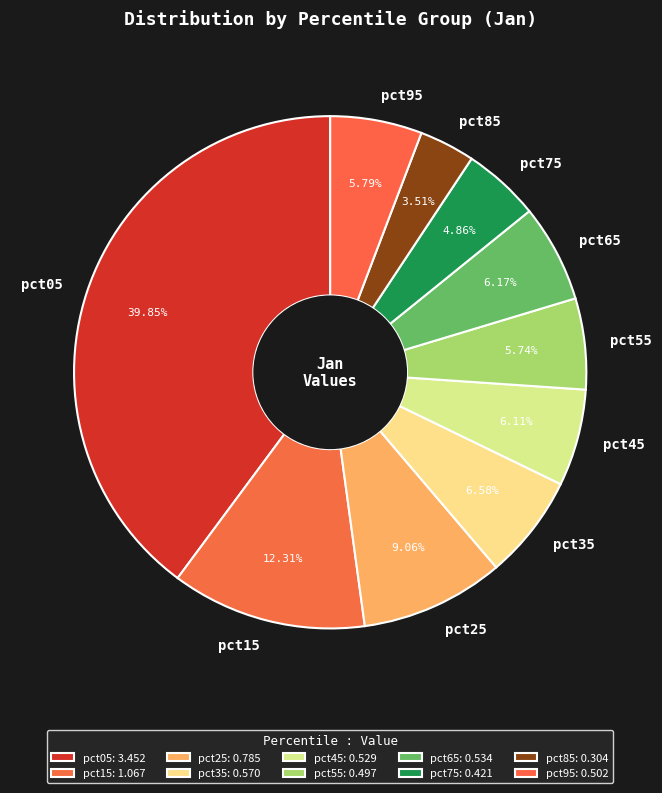

Is there a majority slice in this chart?

No